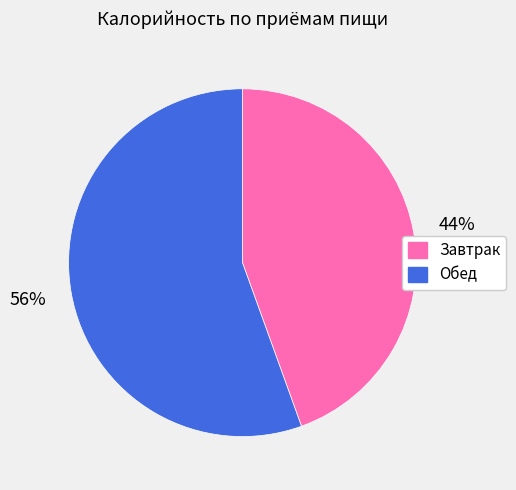

To the nearest percent, what is the average slice percentage?

50%